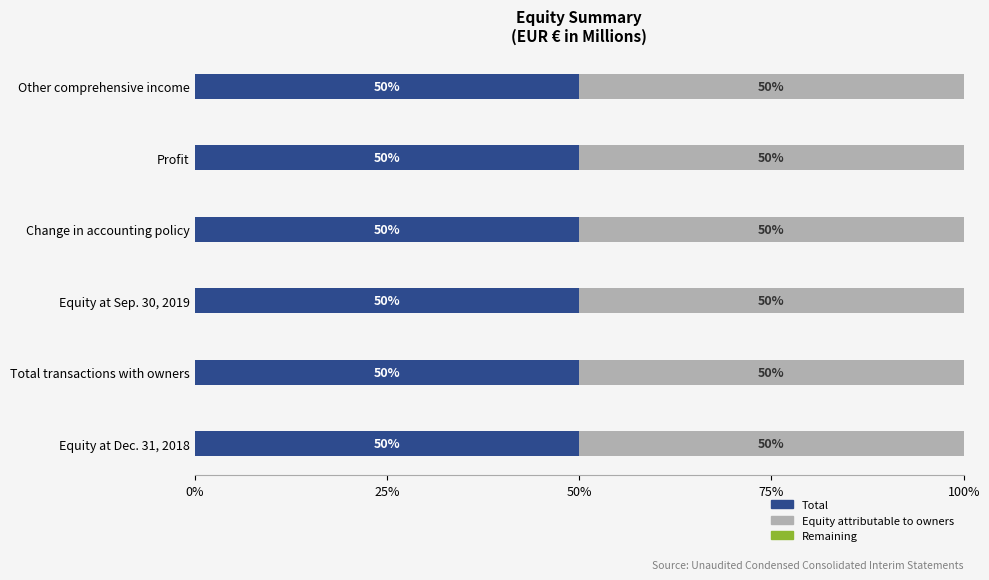

How many data points does each series have?

6